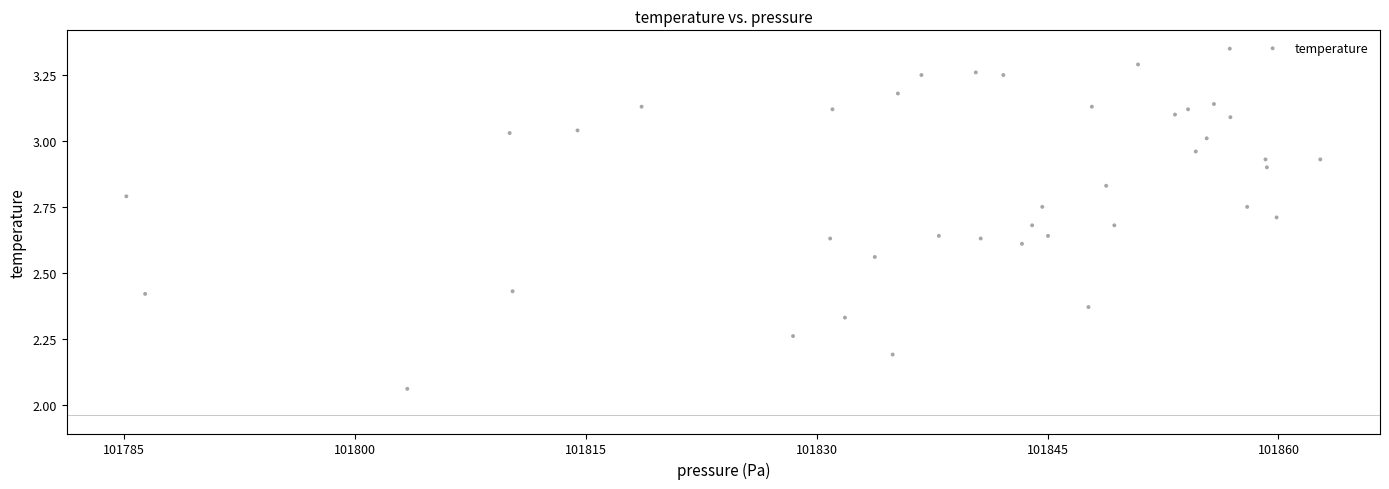

What is the range of Y values (max minus min)?

1.3